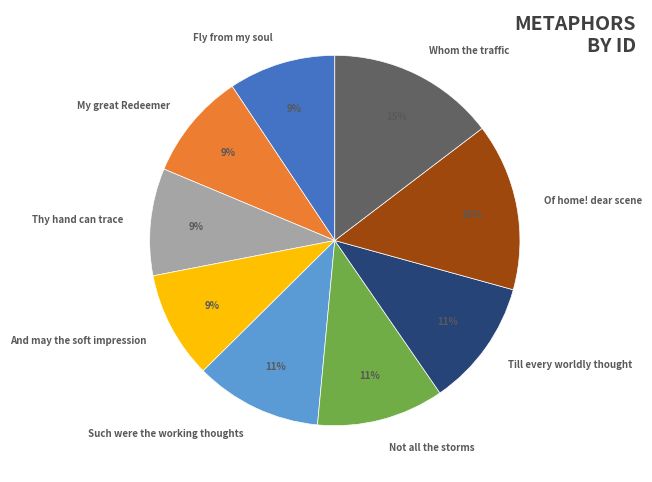

Is it true that Not all the storms is 11% of the pie?

True